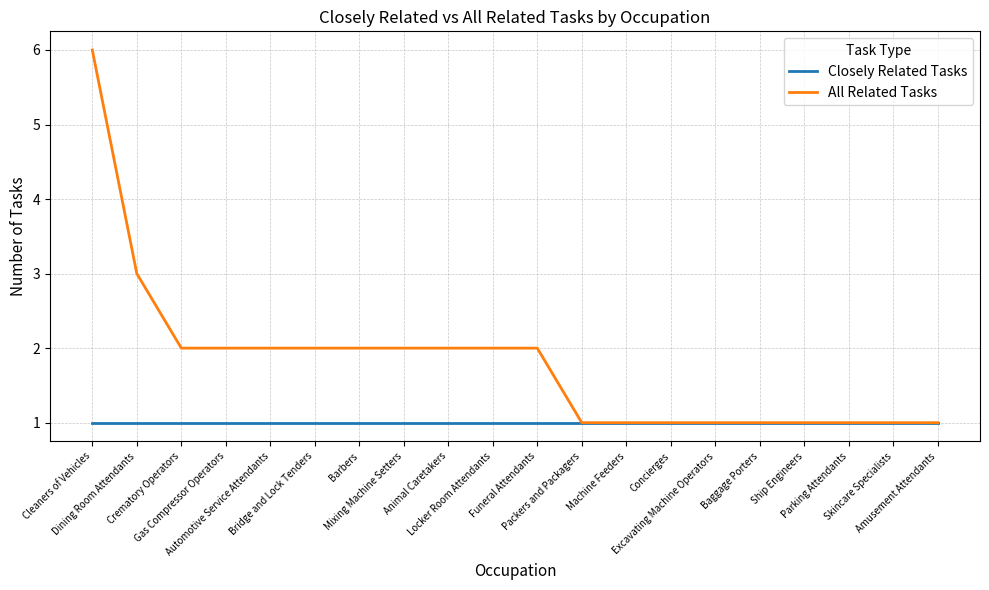

The value of Closely Related Tasks at Dining Room Attendants is 1. True or false?

True